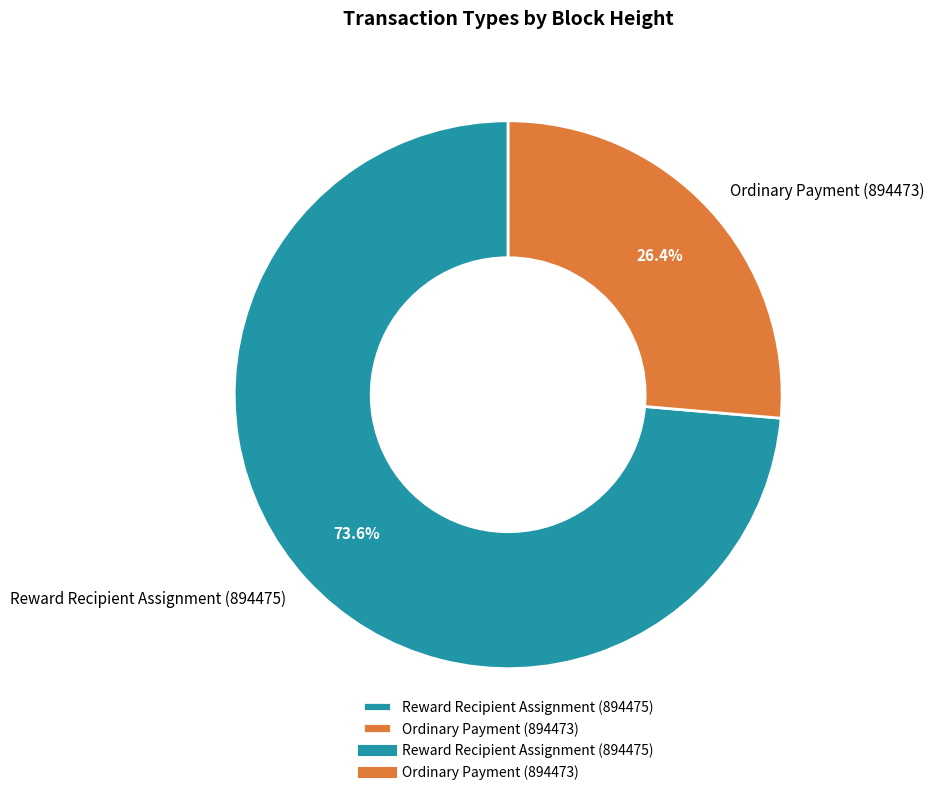

Which category accounts for the majority?

Reward Recipient Assignment (894475)